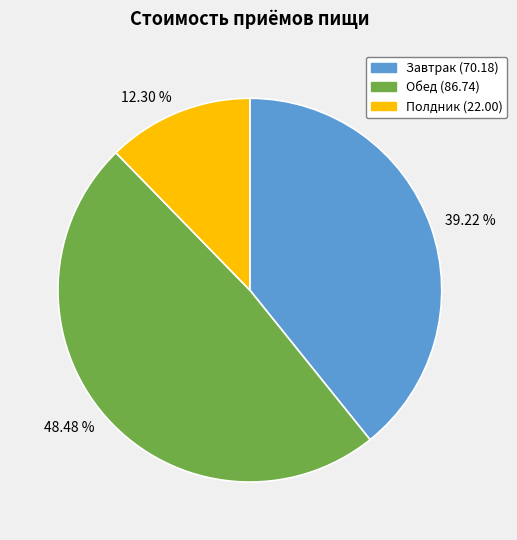

Does any single category account for the majority?

No